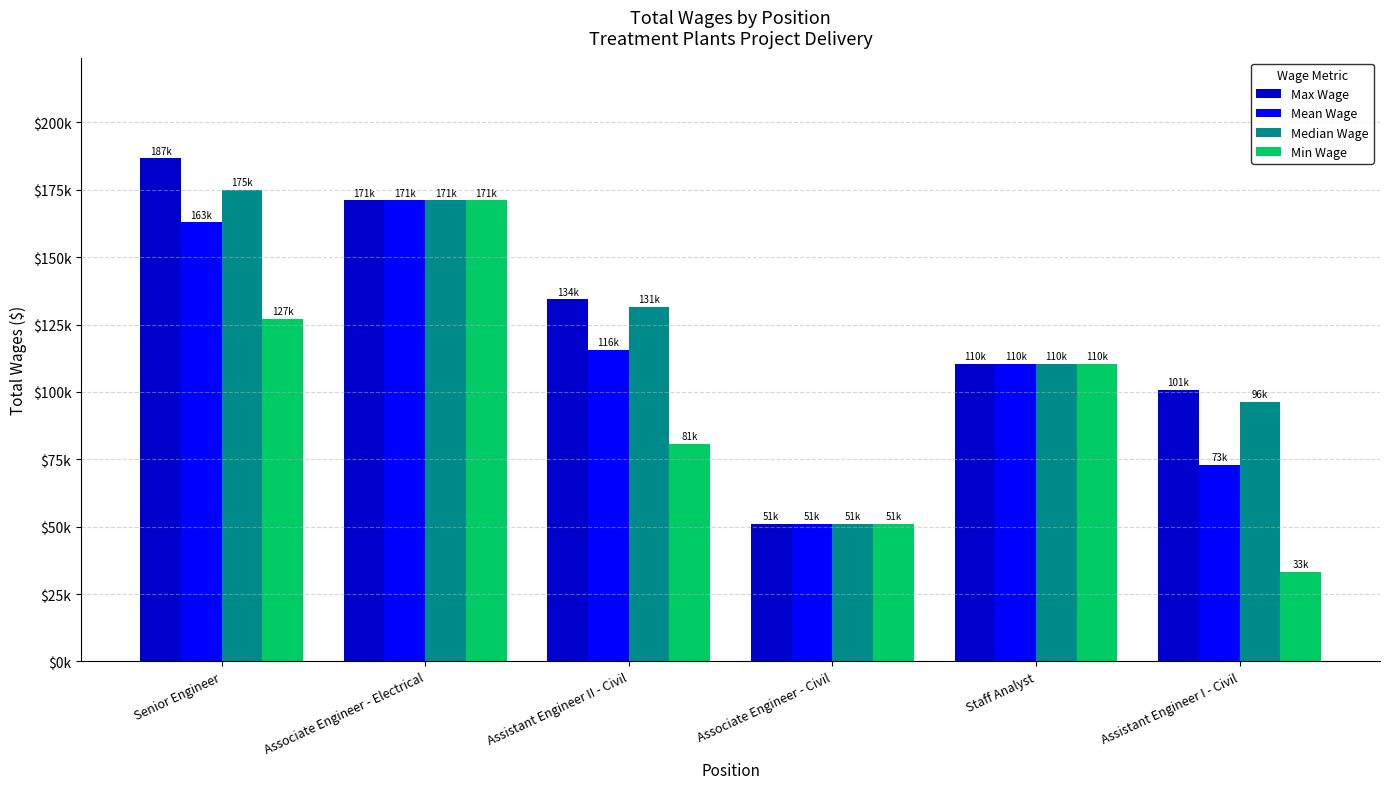

What are all the series names shown in the legend?

Max Wage, Mean Wage, Median Wage, Min Wage